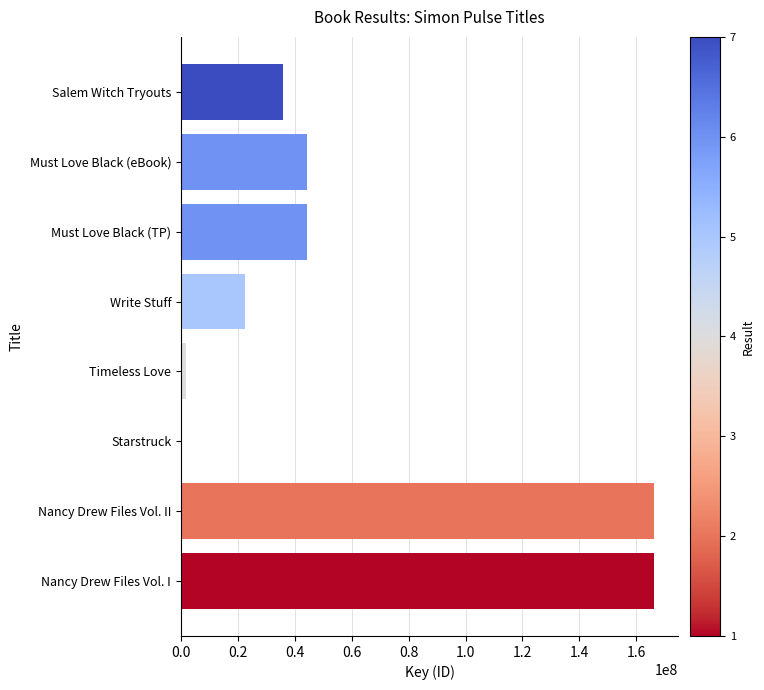

What is the sum of all values?

482266101